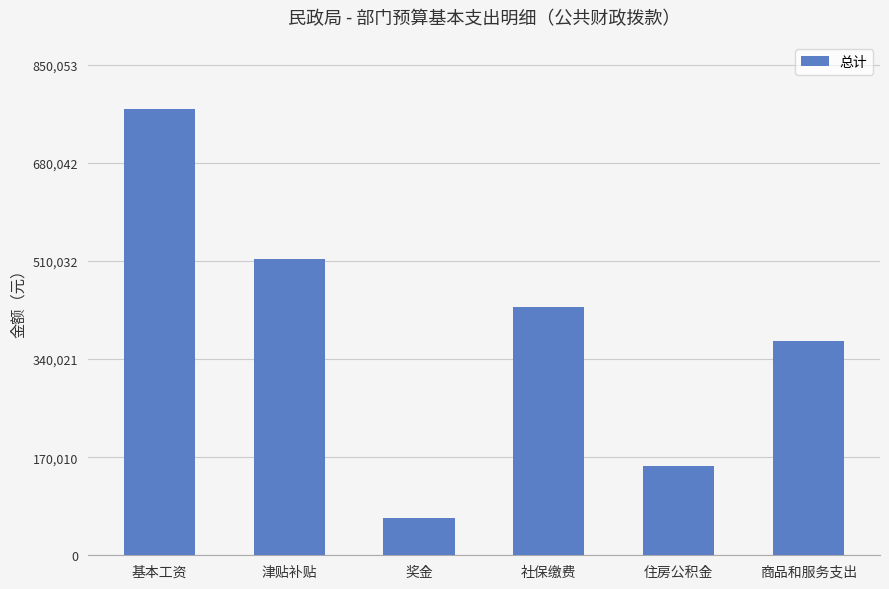

What is the difference between the values at 社保缴费 and 奖金?

365733